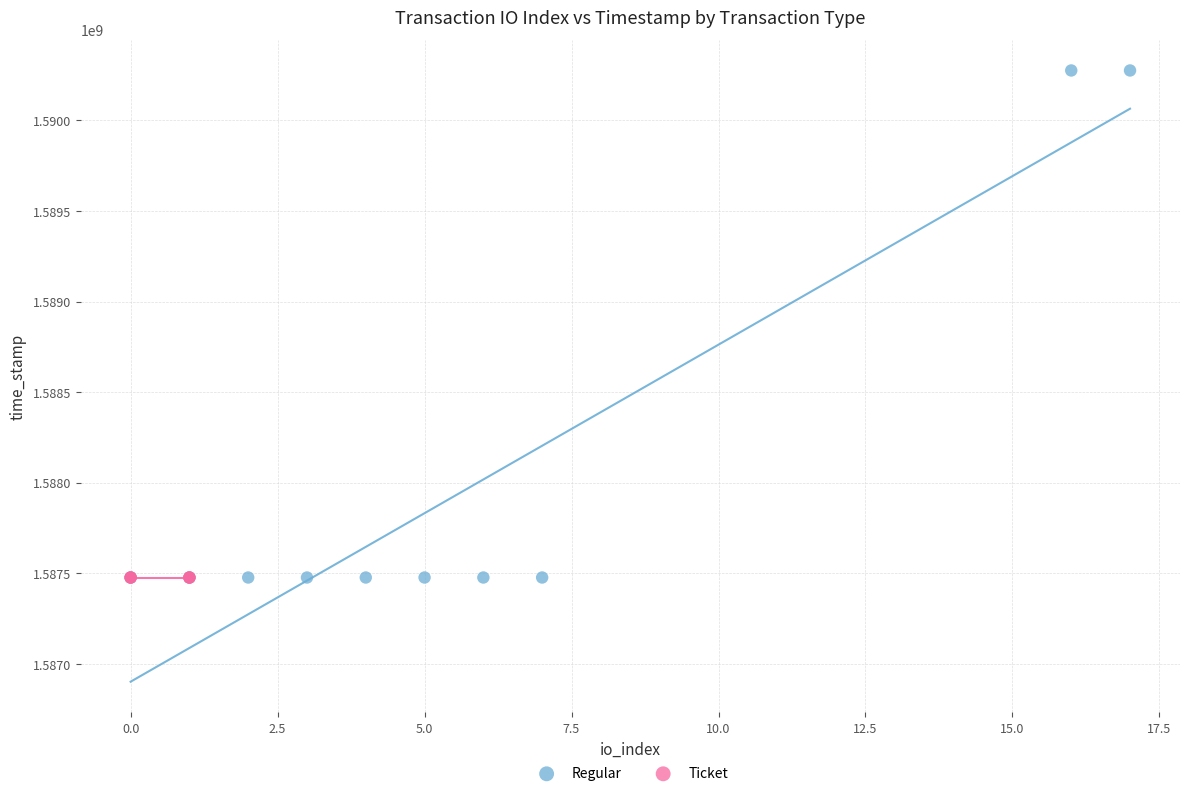

Which series reaches the maximum Y coordinate?

Regular